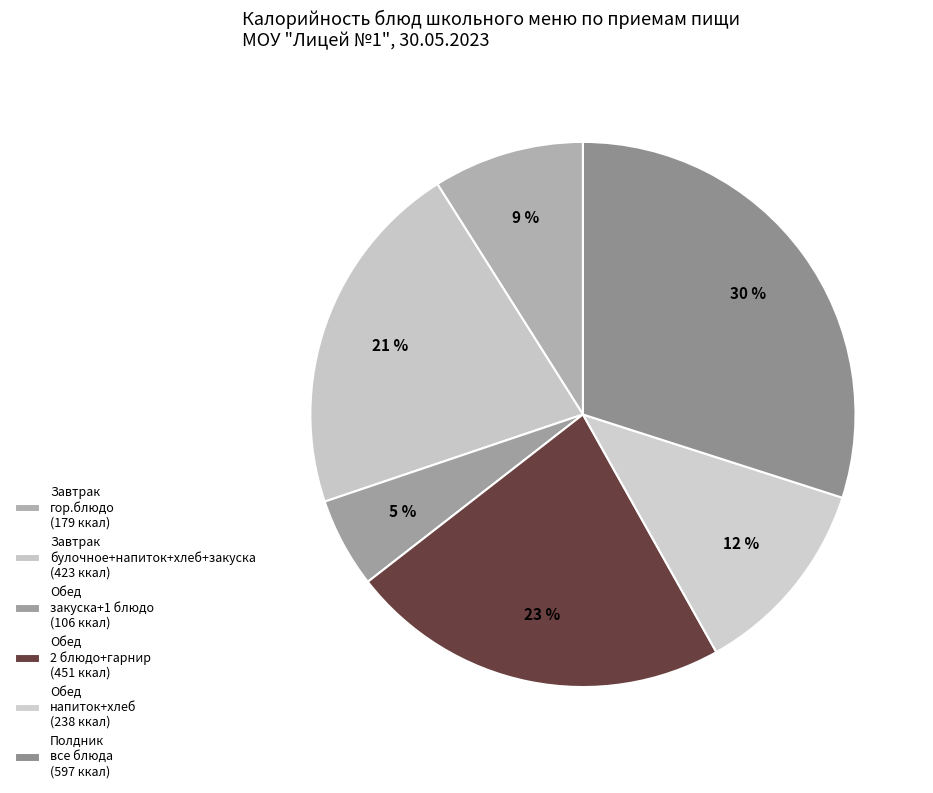

How many slices are in this pie chart?

6